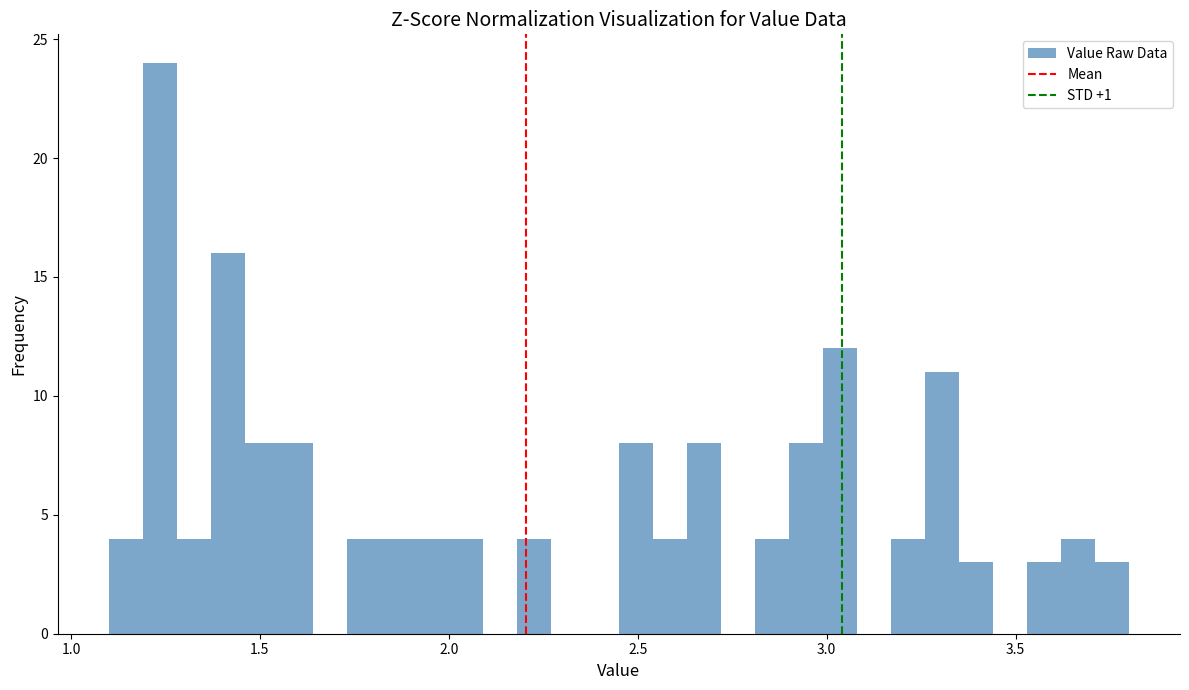

Read against the x-axis, roughly where is the centre of the tallest bar?

1.25